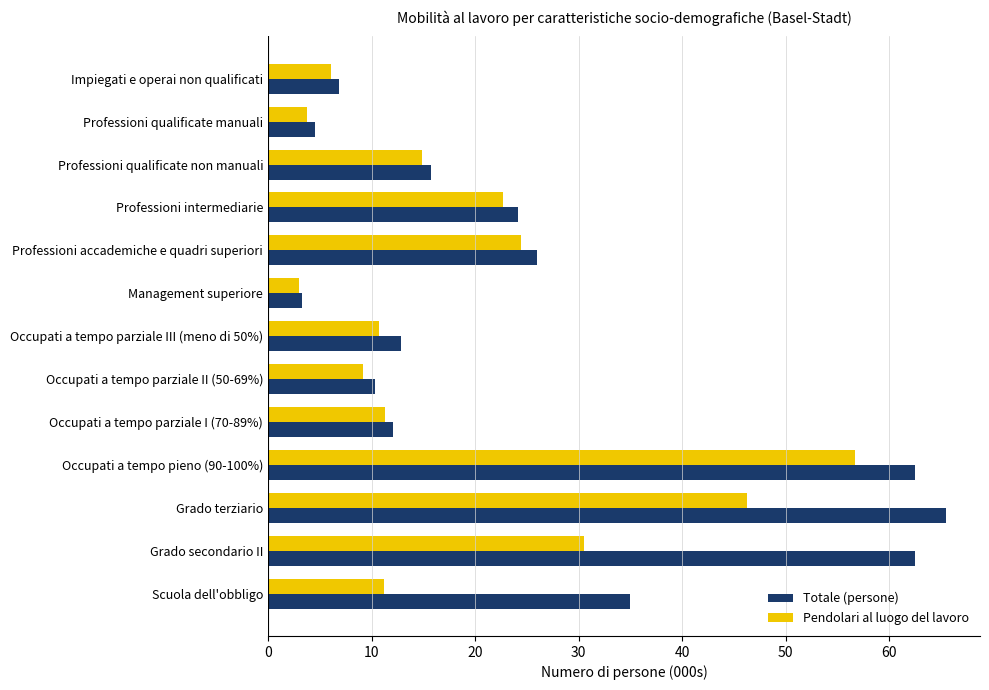

Rank the series by their maximum value, from highest to lowest.

Totale (persone), Pendolari al luogo del lavoro